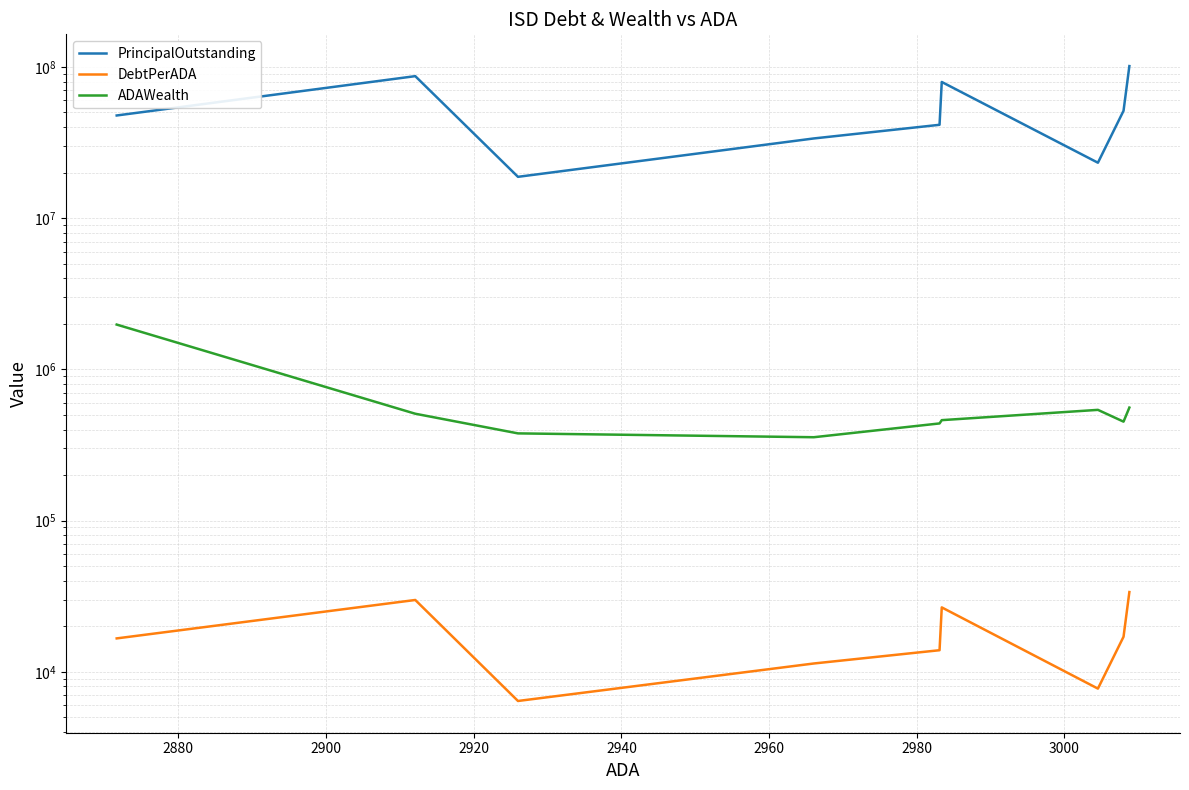

The value of ADAWealth at 2900 is 326489.3. True or false?

False